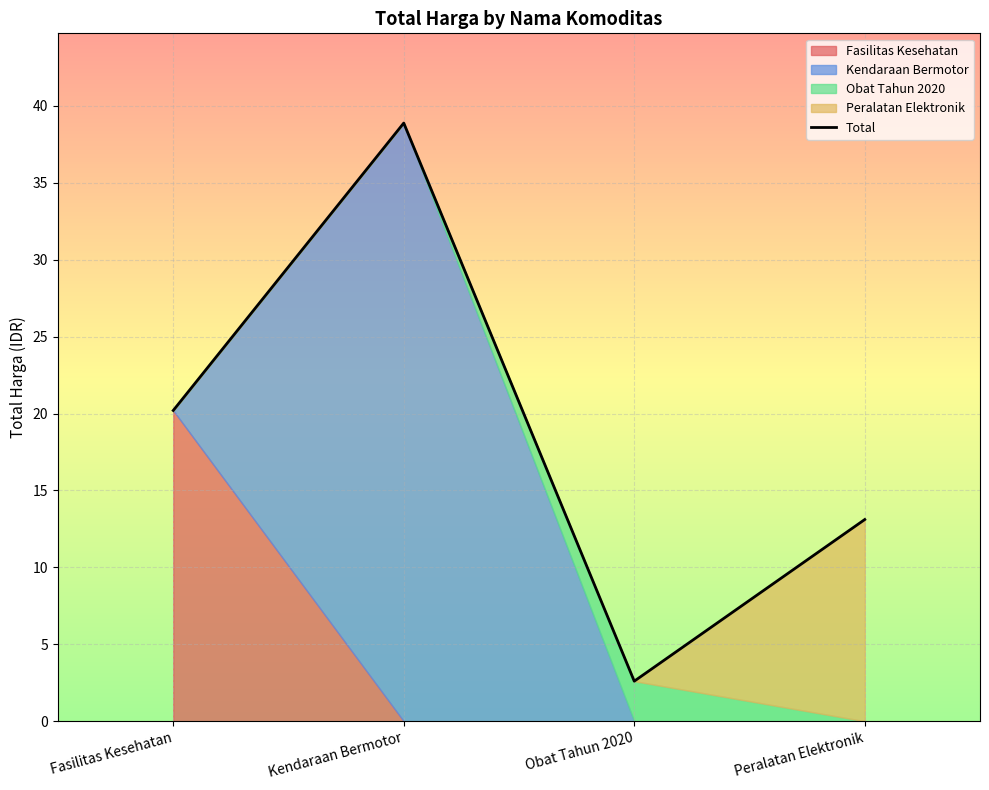

What is the change in value from Obat Tahun 2020 to Peralatan Elektronik?

+10.5